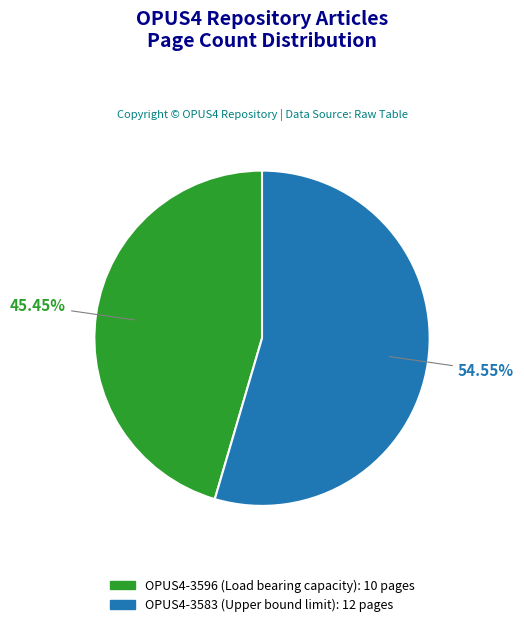

Is it true that OPUS4-3583 (Upper bound limit) is 55% of the pie?

True